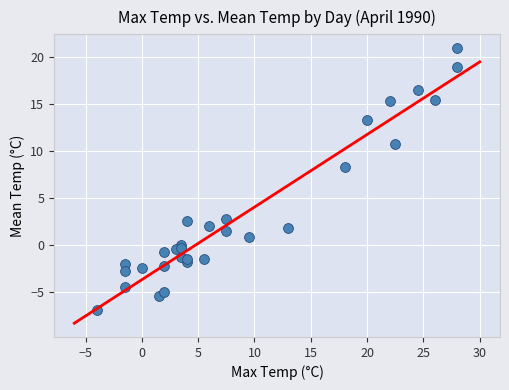

What Y value in the scatter plot is closest to 7?

8.3